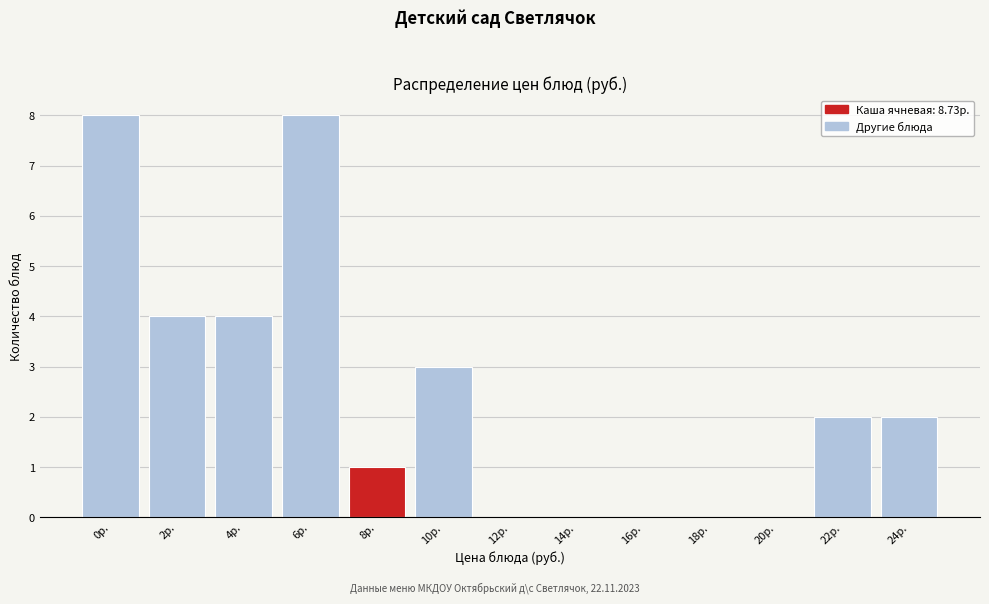

Reading left to right, what are all the values shown in this chart?

0р.=8	2р.=4	4р.=4	6р.=8	8р.=1	10р.=3	12р.=0	14р.=0	16р.=0	18р.=0	20р.=0	22р.=2	24р.=2